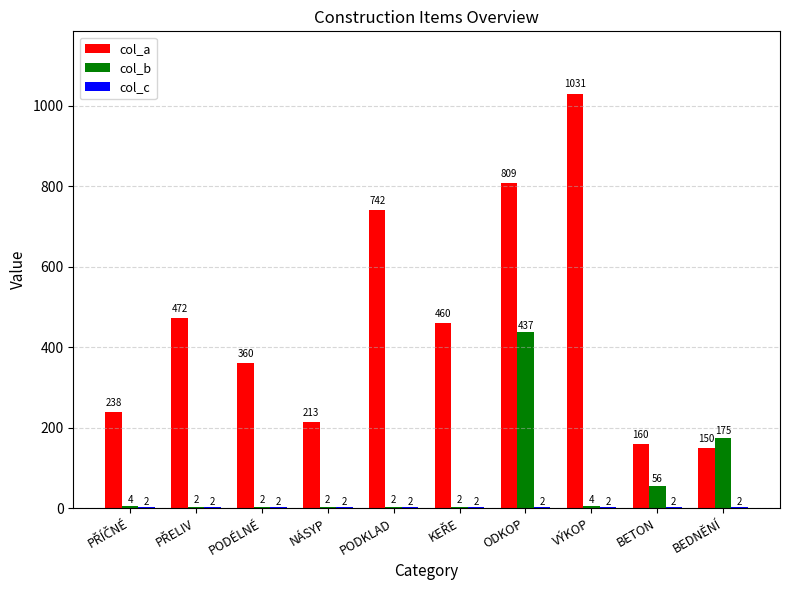

At which label is col_b closest to 219?

BEDNĚNÍ